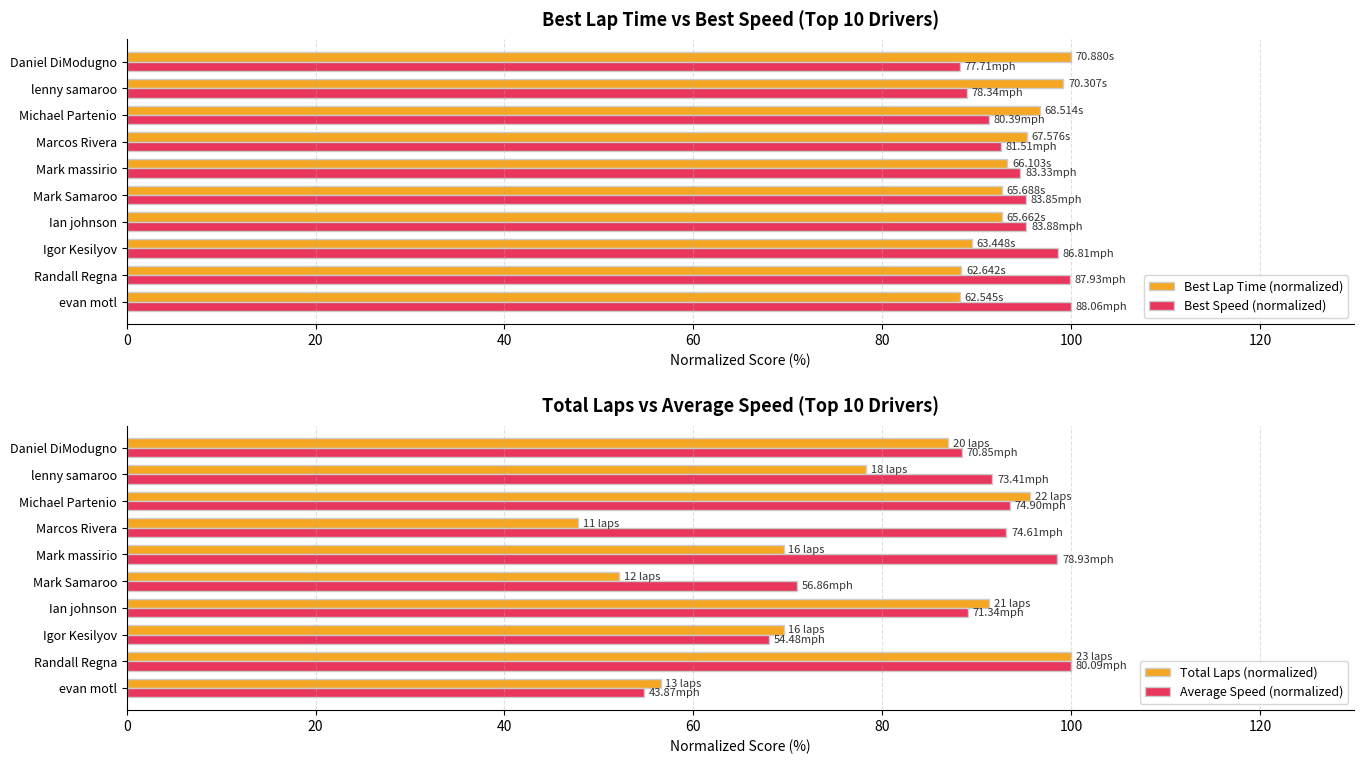

How many values in the Best Speed (normalized) series are below 95?

5